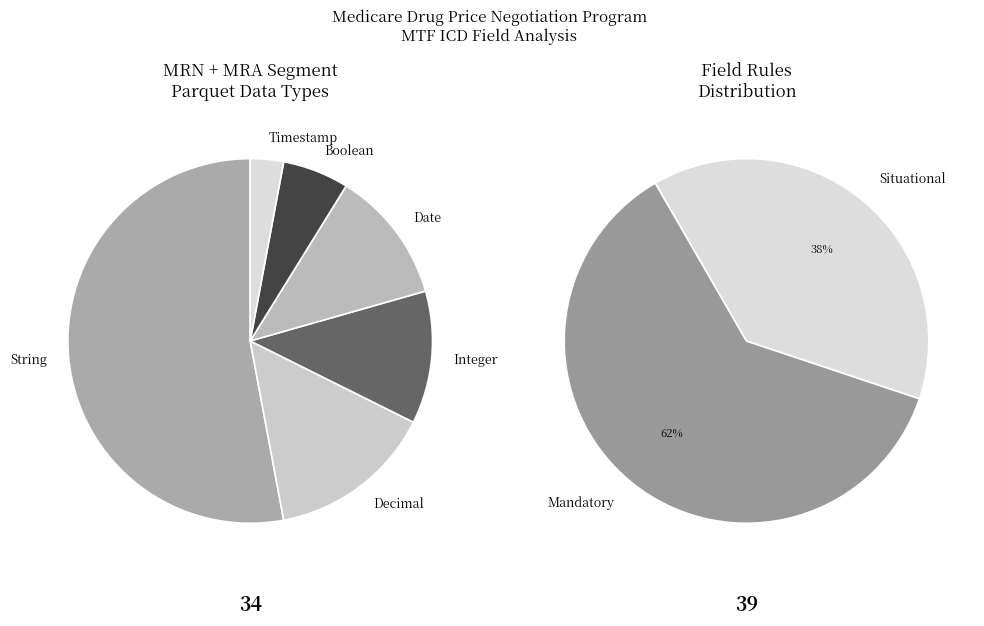

What is the total percentage of Situational and Mandatory?

100.0%